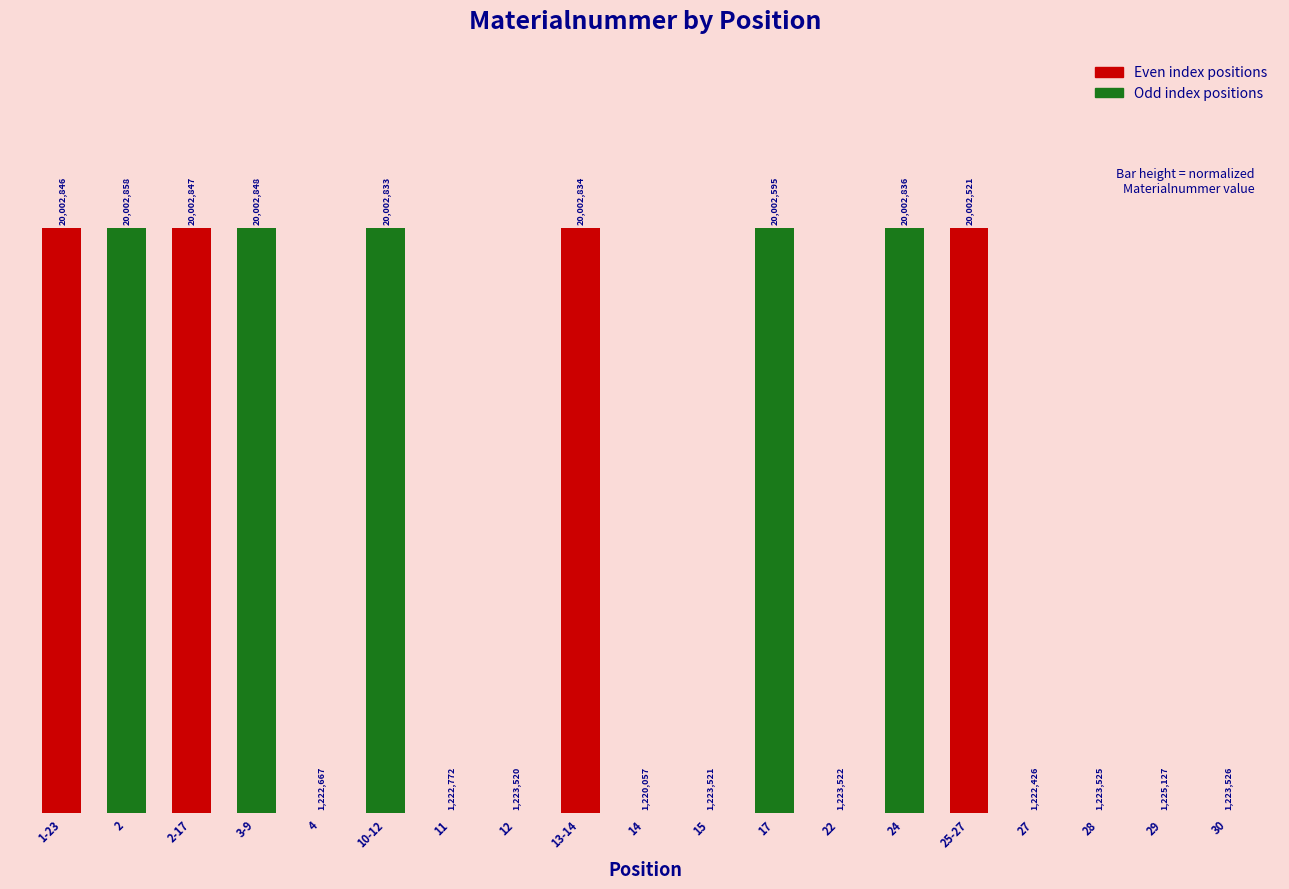

List the labels in order of value, largest first.

2, 3-9, 2-17, 1-23, 24, 13-14, 10-12, 17, 25-27, 29, 30, 28, 22, 15, 12, 11, 4, 27, 14